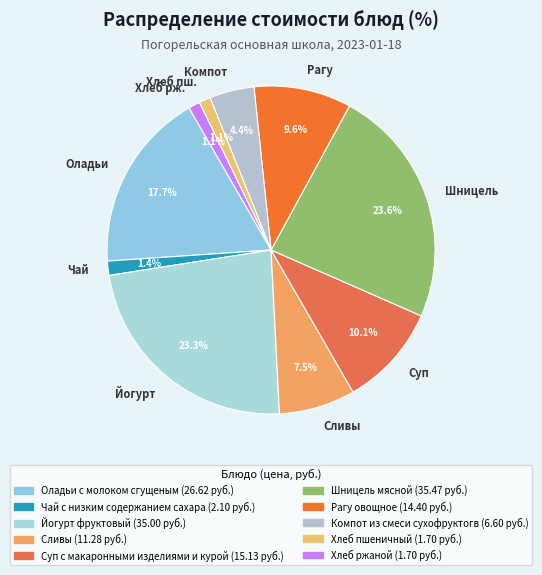

Approximately how many times larger is the value at Оладьи compared to Компот?

4.0